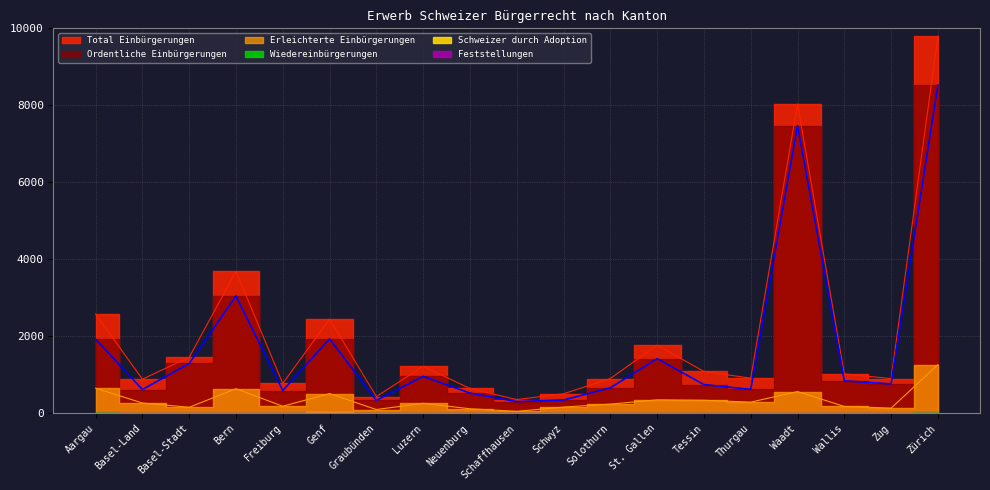

True or false: Erleichterte Einbürgerungen and Total Einbürgerungen cross at least once.

False